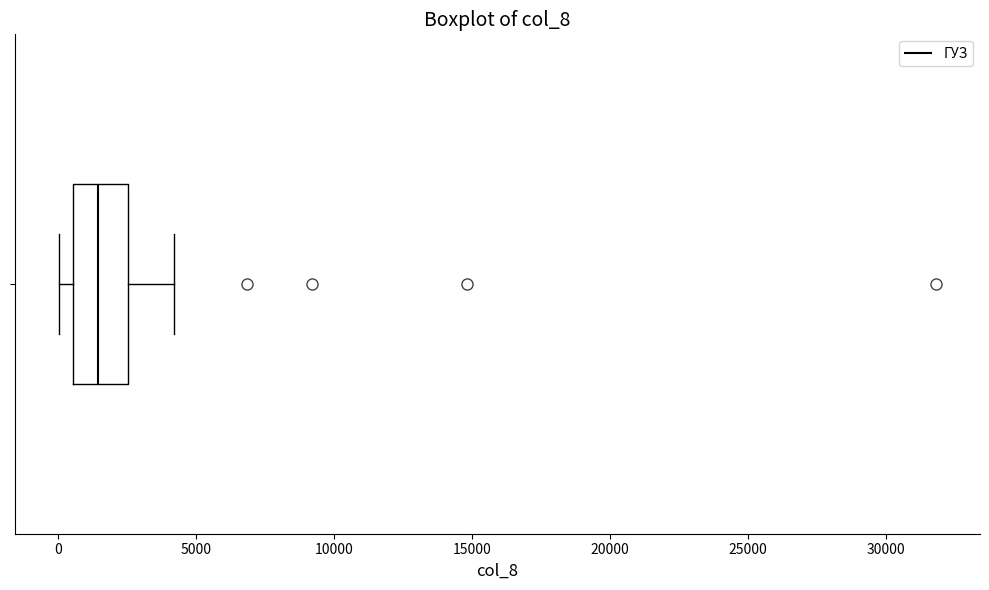

Transcribe this box plot: give where the median line is, the range the box spans, and where the two whiskers end, as read against the x-axis. The values are not printed on the chart, so give them approximately, as read against the axis.

median 1500, box 500 to 2500, whiskers 0 to 4000